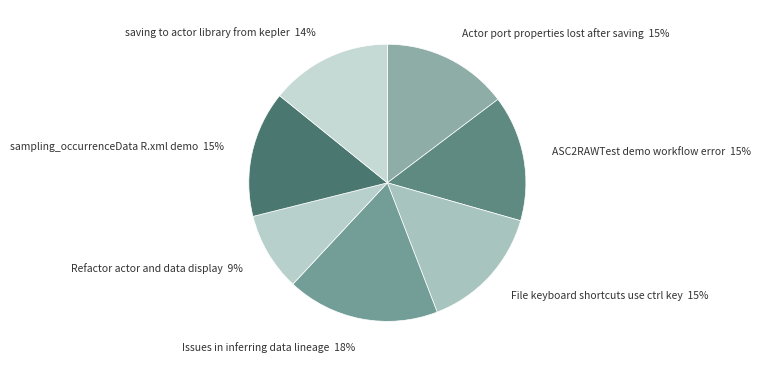

True or false: Issues in inferring data lineage accounts for 18% of the total.

True